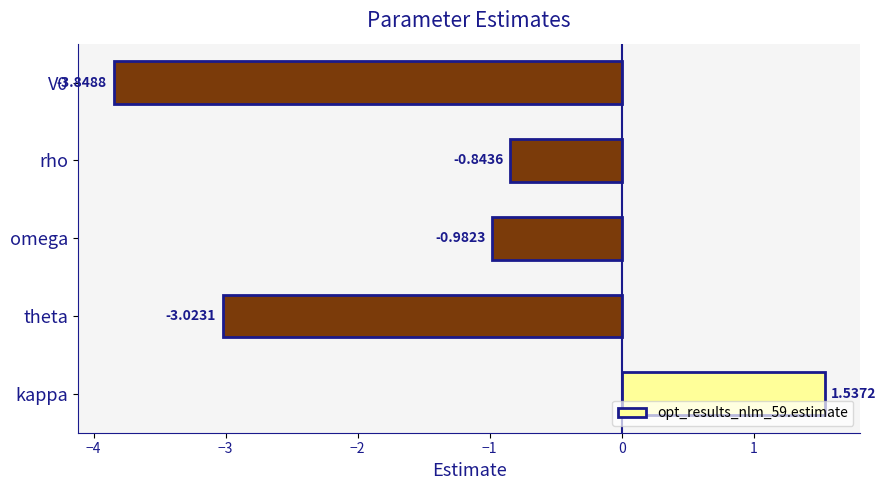

Which label corresponds to the largest value in the chart?

kappa